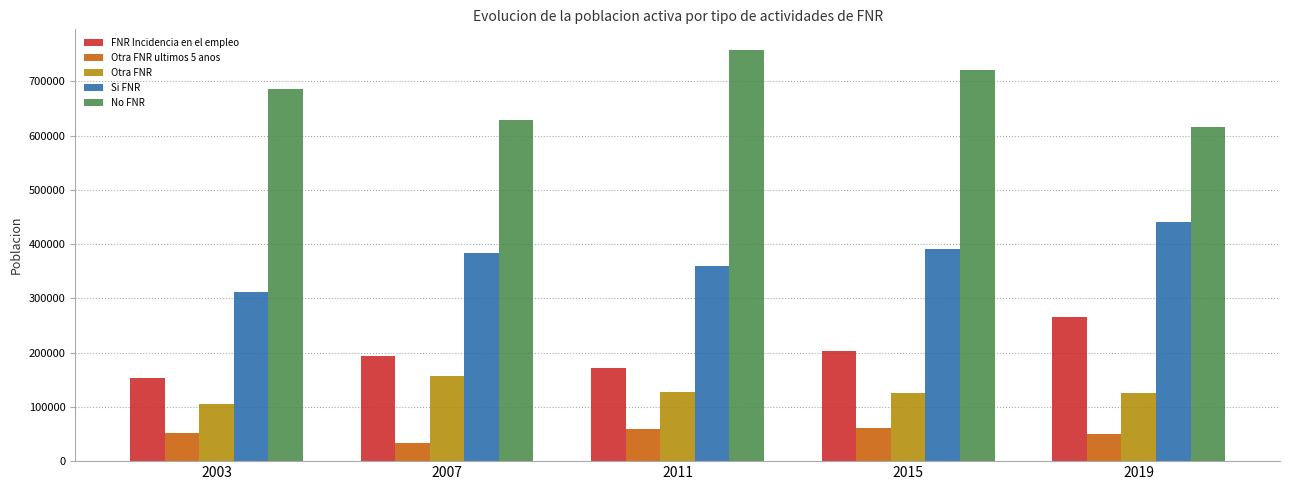

True or false: Otra FNR ultimos 5 anos has a value of 23433.1 at 2011.

False